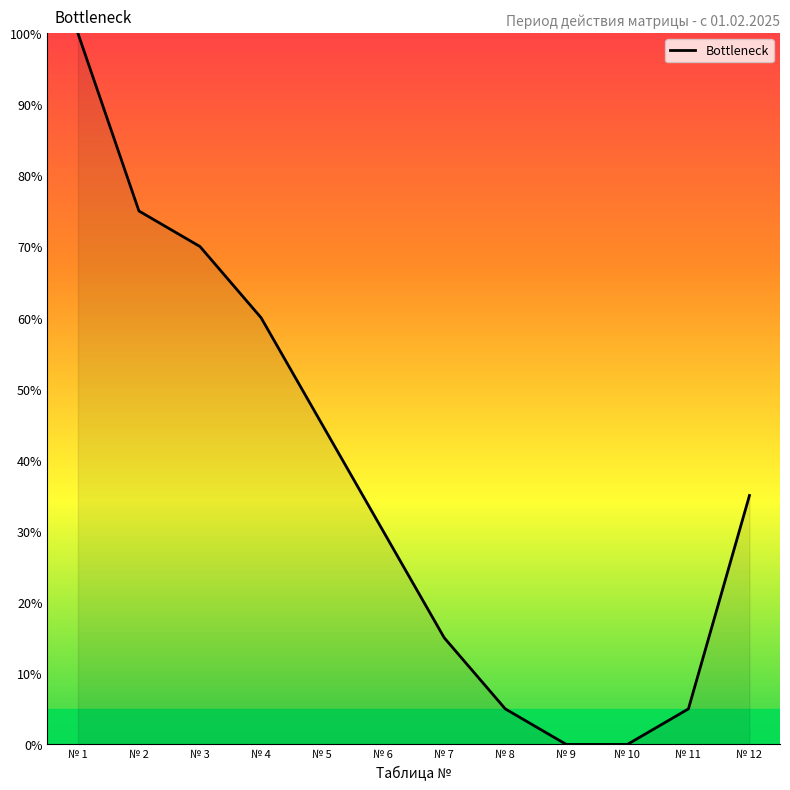

Reading right to left, list all the values displayed in this chart.

35	5	0	0	5	15	30	45	60	70	75	100